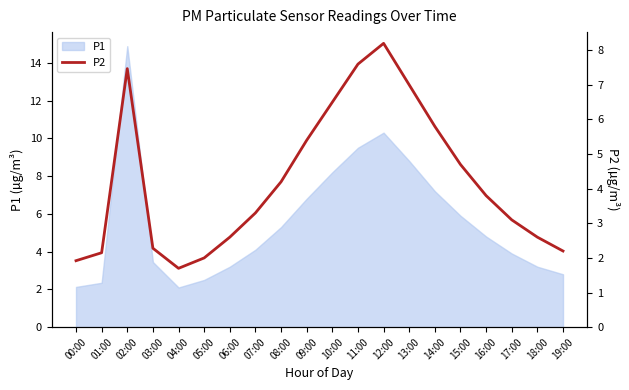

Is it true that P1 equals 6.8 at 09:00?

True